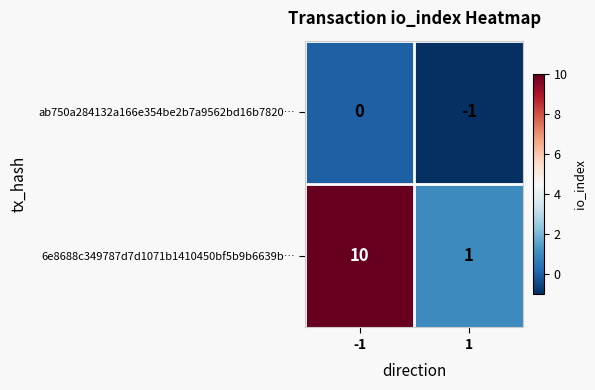

Rank the categories by 6e8688c349787d7d1071b1410450bf5b9b6639b… value from lowest to highest.

1, -1